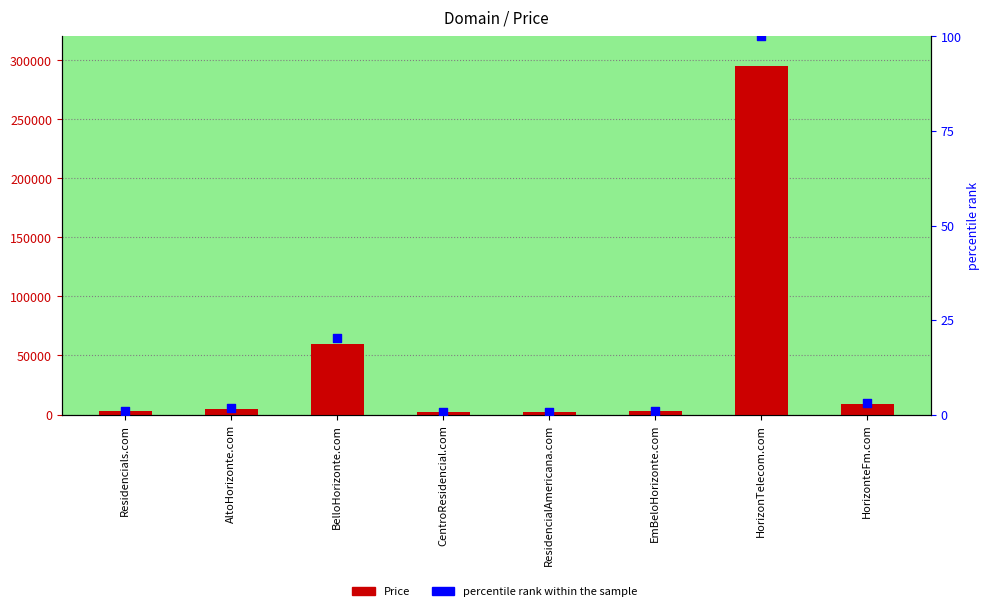

Which series has the largest Y range (max minus min)?

Price